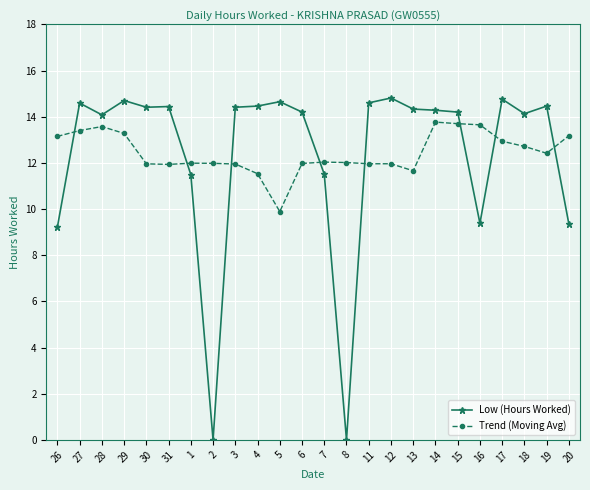

At which label does Trend (Moving Avg) reach its minimum?

5